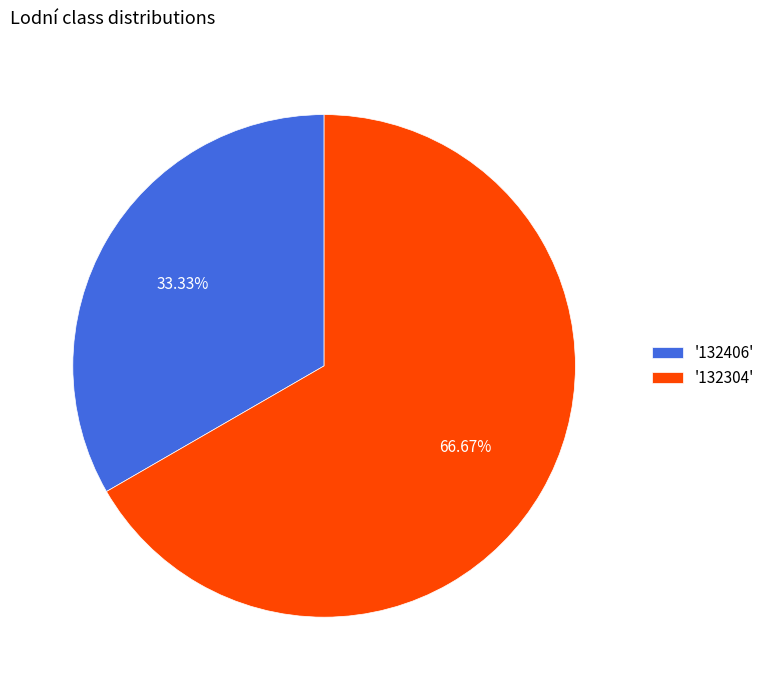

Rank the categories by value from lowest to highest.

'132406', '132304'